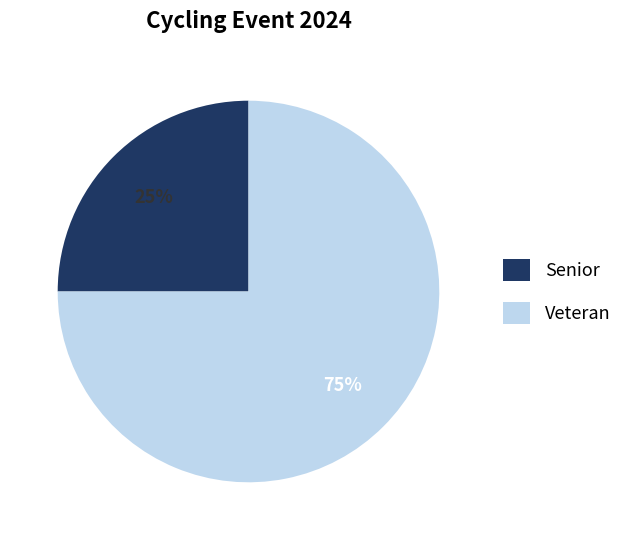

Is it true that Senior is 25% of the pie?

True